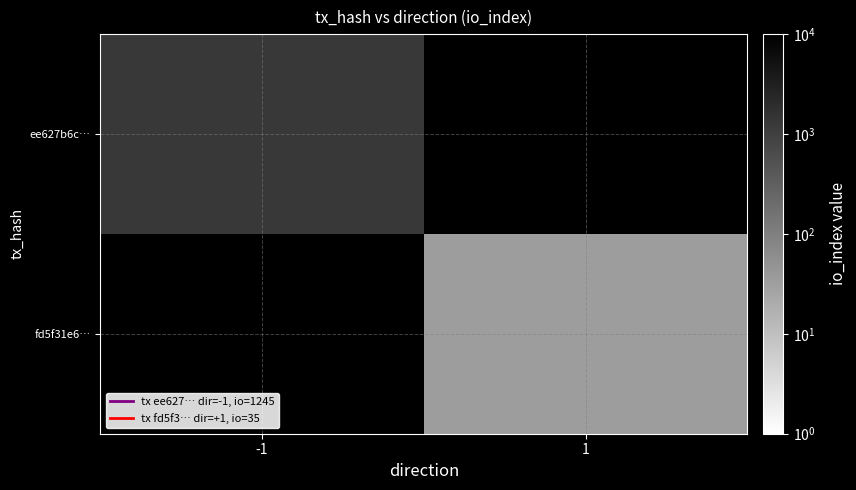

How many data points does each series have?

2